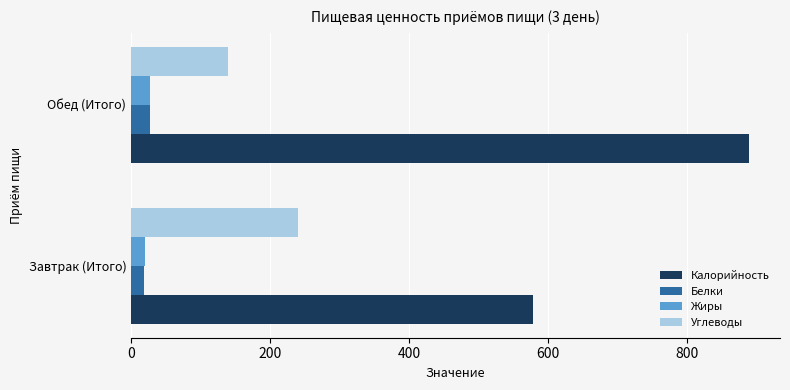

Count the number of data series in this chart.

4